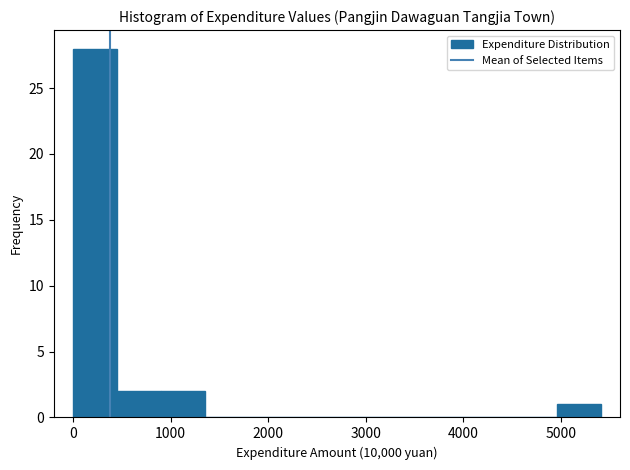

Reading left to right, list every bar in this chart as the range it spans on the x-axis followed by its height. Neither the bar edges nor the heights are printed on the chart, so give them approximately, as read against the axes.

0 to 500: 28
500 to 900: 2
900 to 1400: 2
1400 to 1800: 0
1800 to 2300: 0
2300 to 2700: 0
2700 to 3200: 0
3200 to 3600: 0
3600 to 4100: 0
4100 to 4500: 0
4500 to 5000: 0
5000 to 5400: 1